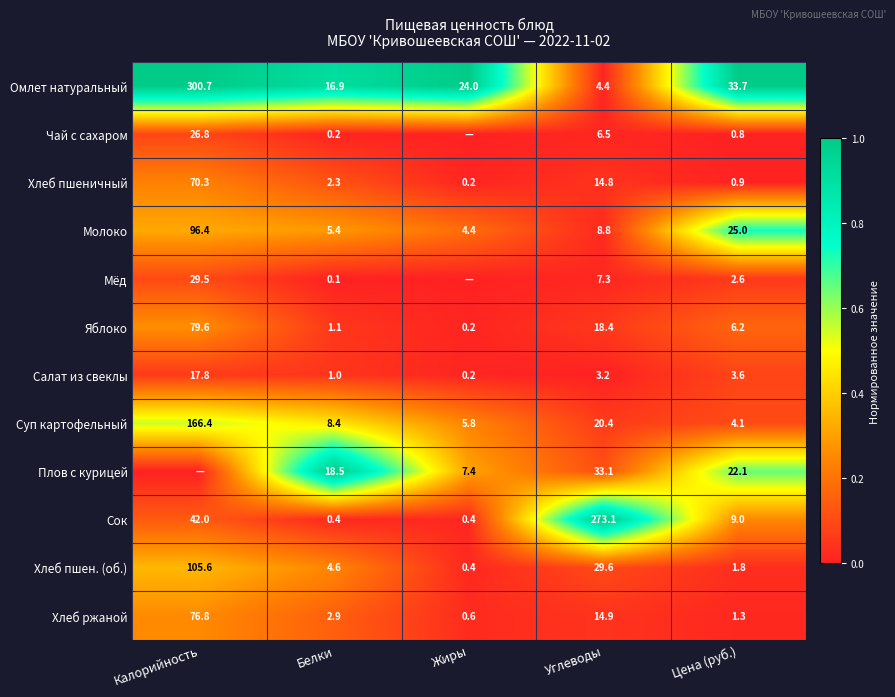

True or false: Хлеб пшеничный has a value of 0.4 at Калорийность.

False